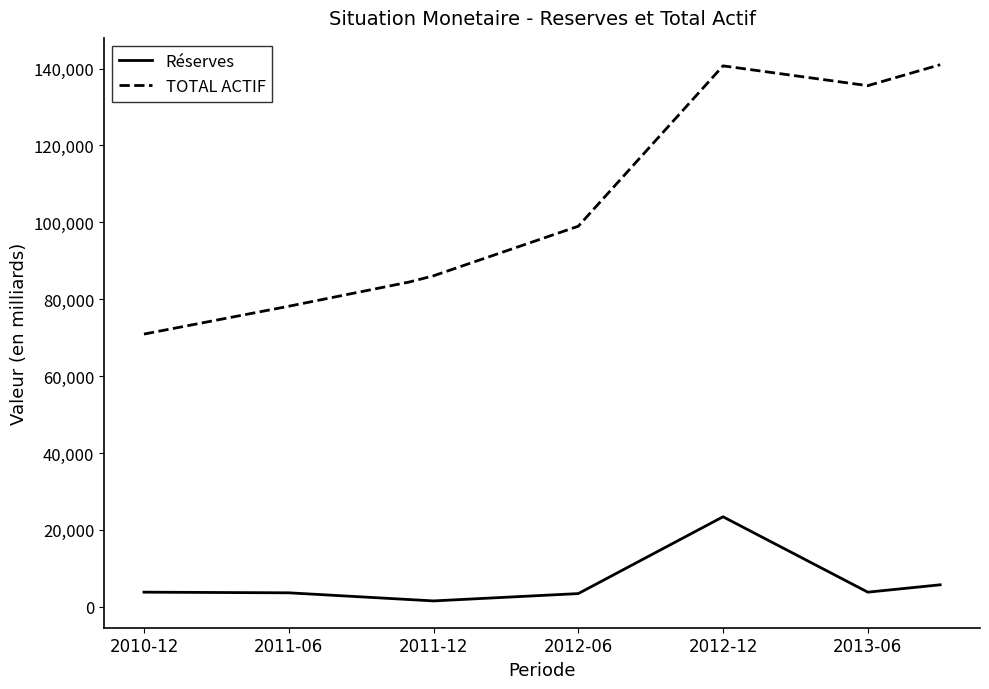

Which series has the largest range (max minus min)?

TOTAL ACTIF